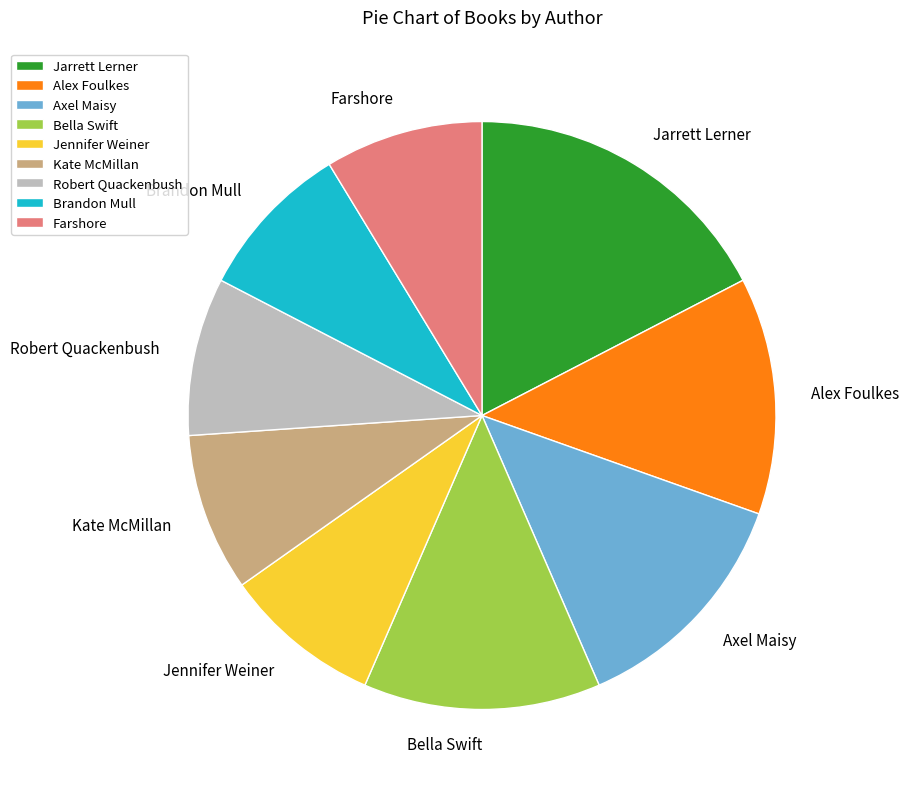

Does Kate McMillan represent more than half of the total?

No